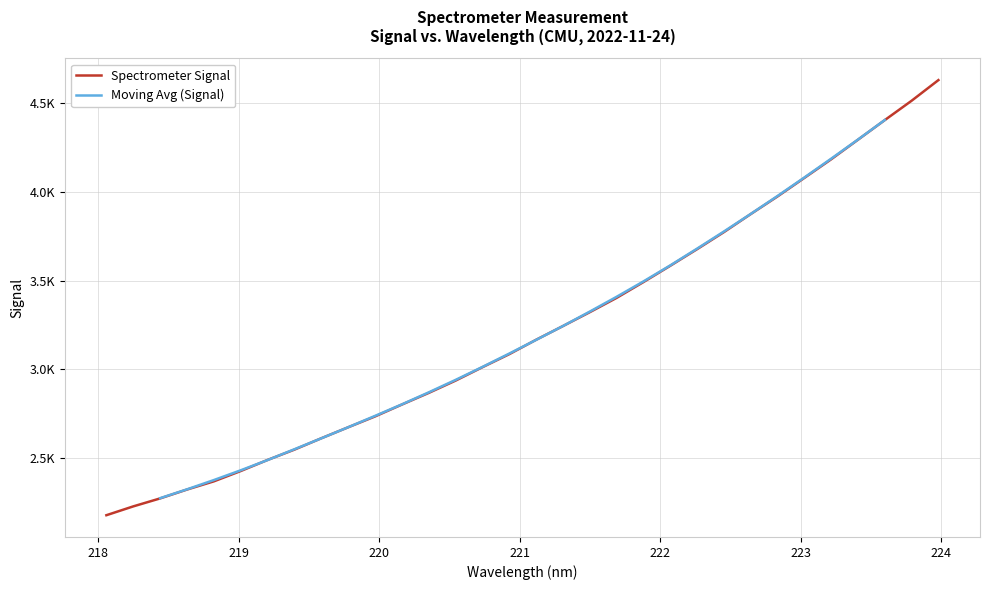

Read the value at 220.1623.

2801.6